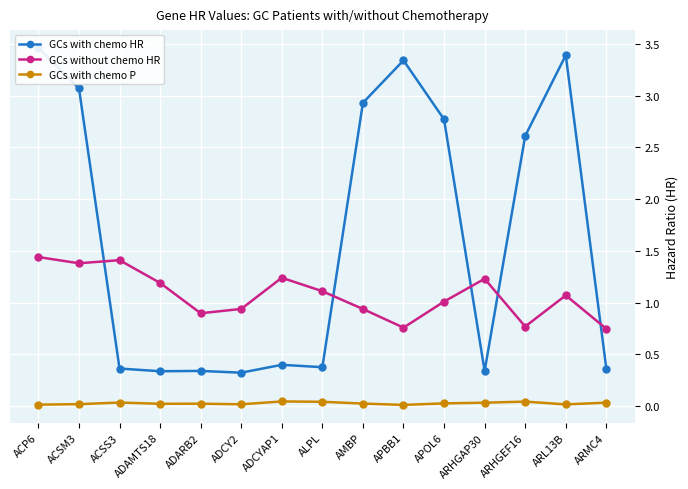

What is the minimum value for GCs without chemo HR?

0.7